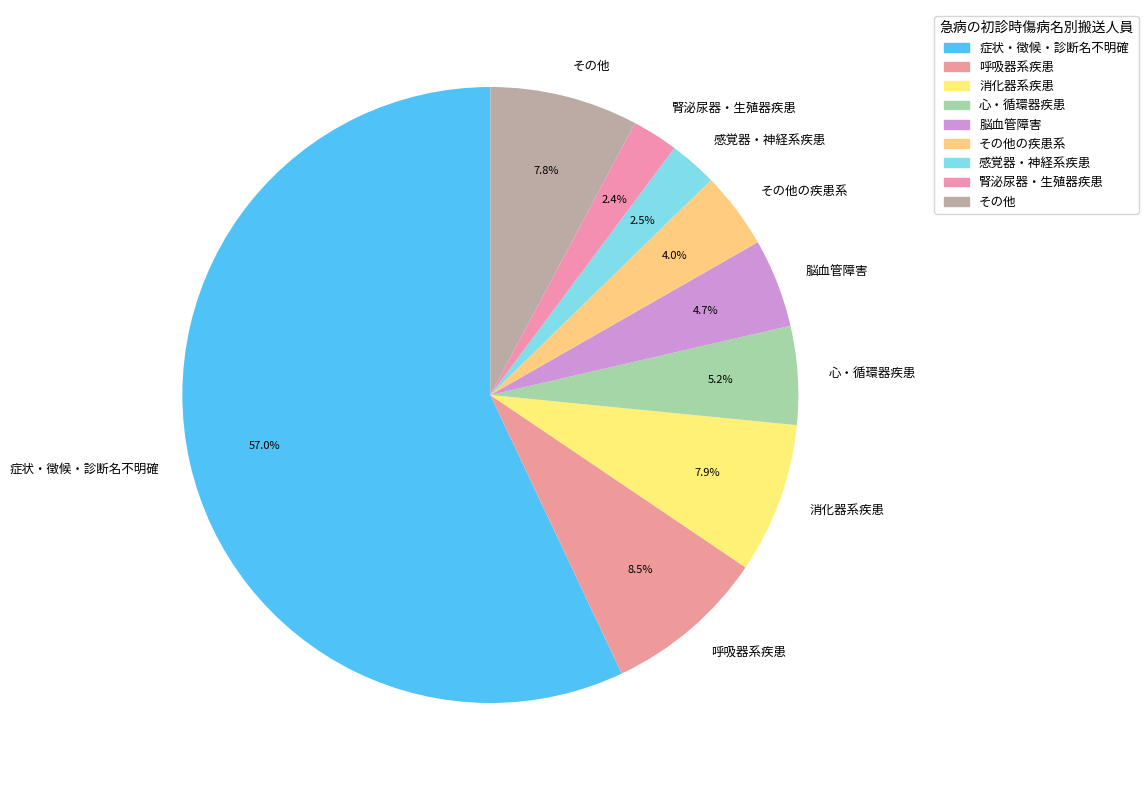

The 呼吸器系疾患 slice represents 1% of the pie. True or false?

False